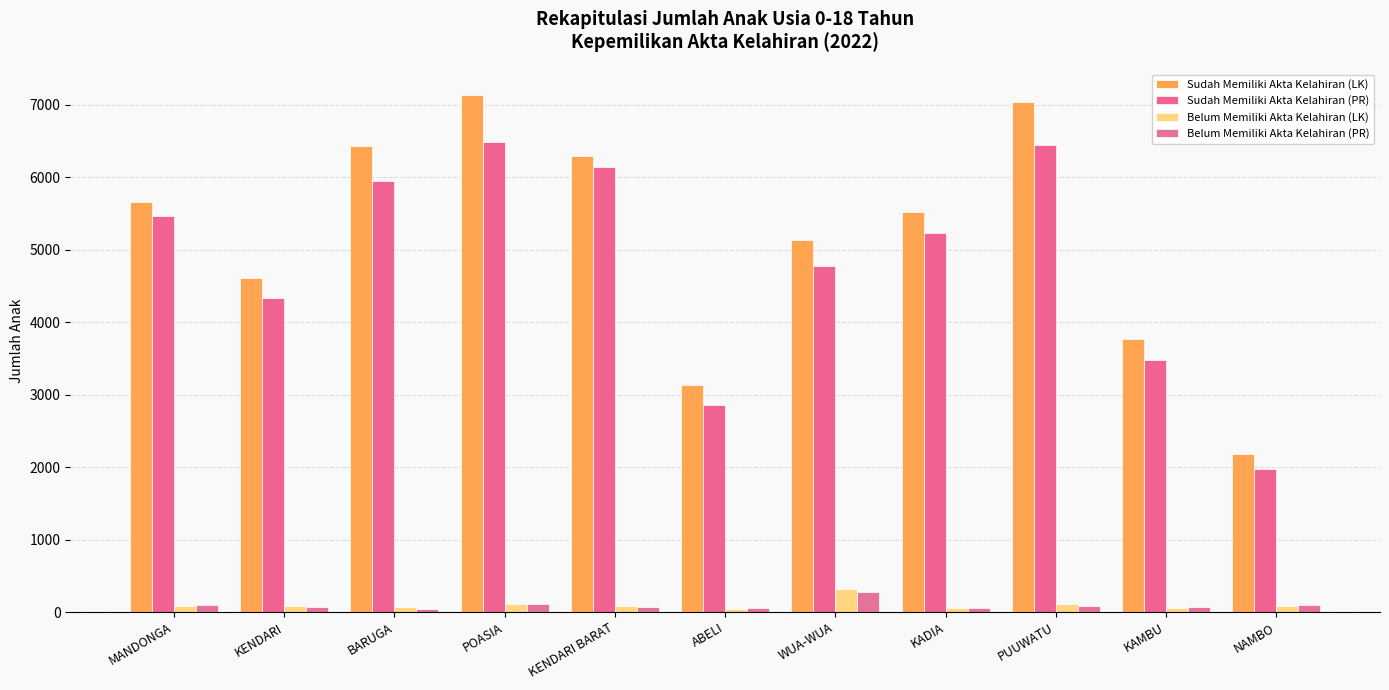

Reading right to left, extract all data points from this chart.

Sudah Memiliki Akta Kelahiran (LK): NAMBO=2185	KAMBU=3769	PUUWATU=7034	KADIA=5518	WUA-WUA=5140	ABELI=3134	KENDARI BARAT=6293	POASIA=7139	BARUGA=6438	KENDARI=4607	MANDONGA=5662
Sudah Memiliki Akta Kelahiran (PR): NAMBO=1968	KAMBU=3475	PUUWATU=6446	KADIA=5228	WUA-WUA=4775	ABELI=2858	KENDARI BARAT=6149	POASIA=6482	BARUGA=5947	KENDARI=4336	MANDONGA=5463
Belum Memiliki Akta Kelahiran (LK): NAMBO=85	KAMBU=58	PUUWATU=108	KADIA=56	WUA-WUA=316	ABELI=49	KENDARI BARAT=87	POASIA=117	BARUGA=64	KENDARI=90	MANDONGA=81
Belum Memiliki Akta Kelahiran (PR): NAMBO=91	KAMBU=65	PUUWATU=90	KADIA=62	WUA-WUA=271	ABELI=51	KENDARI BARAT=77	POASIA=117	BARUGA=49	KENDARI=73	MANDONGA=98